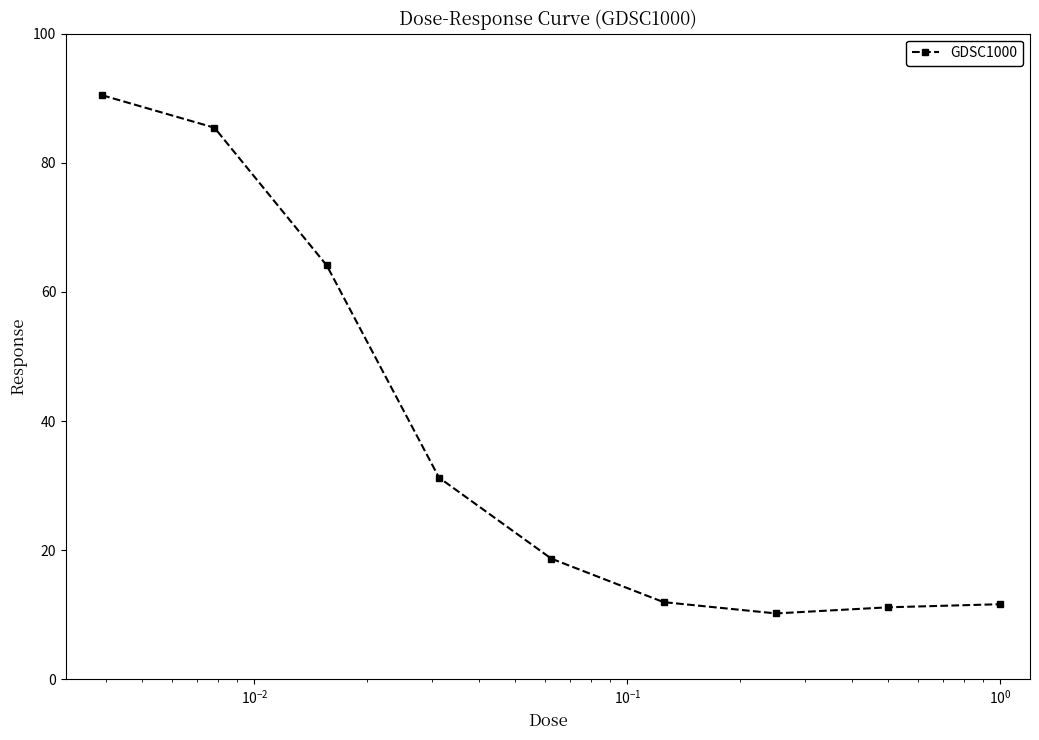

What is the greatest value displayed?

90.5